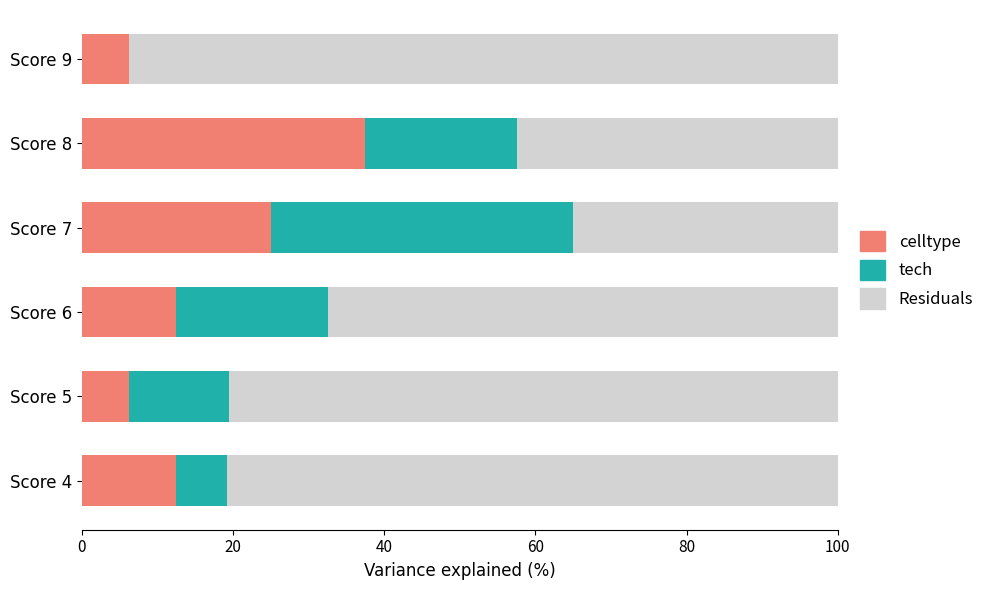

What is the maximum value for celltype?

37.5